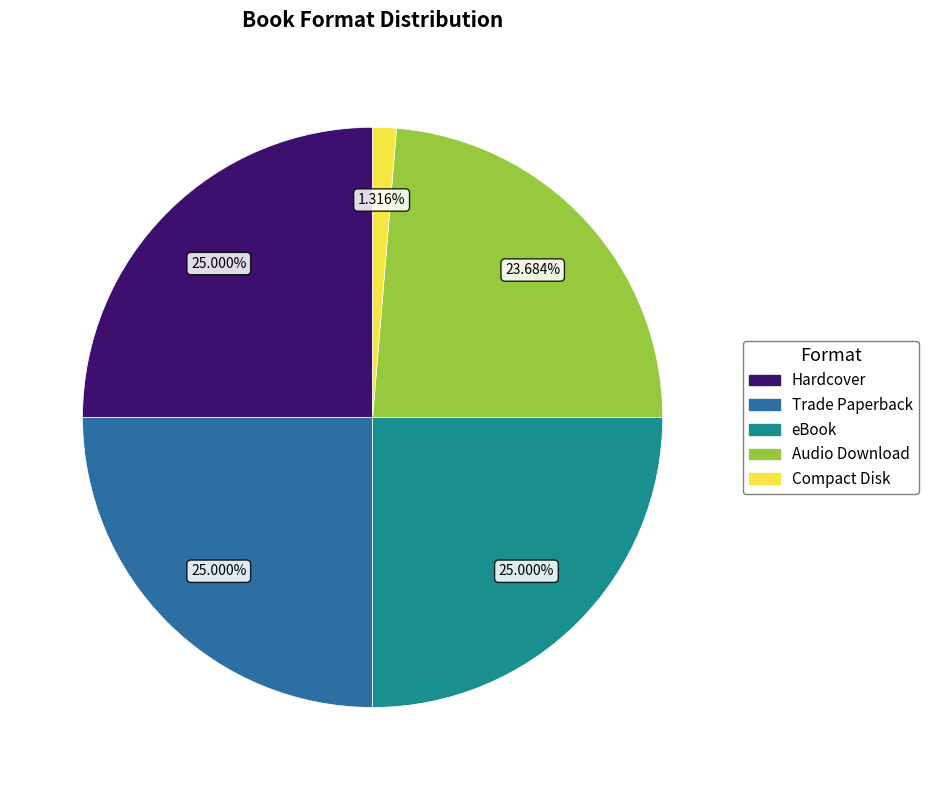

Which category has the smallest portion of the pie?

Compact Disk